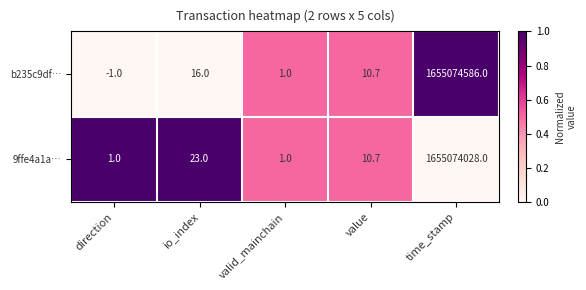

Where does the 9ffe4a1a… series first go above 10?

io_index